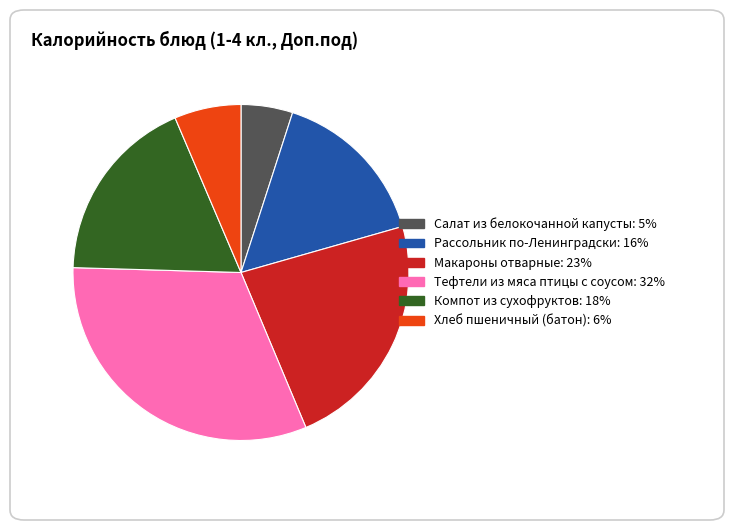

Is it true that Рассольник по-Ленинградски is 16% of the pie?

True